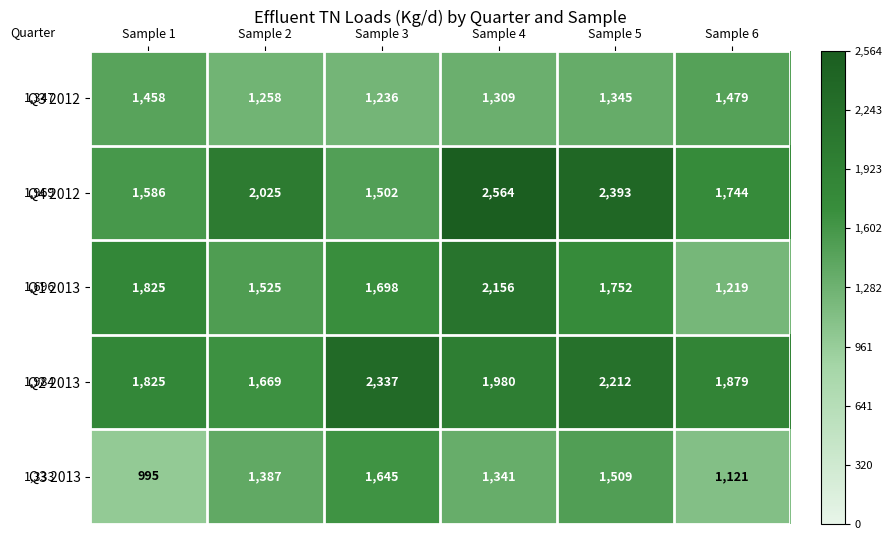

Which category has the highest value in the Q1 2013 series?

Sample 4